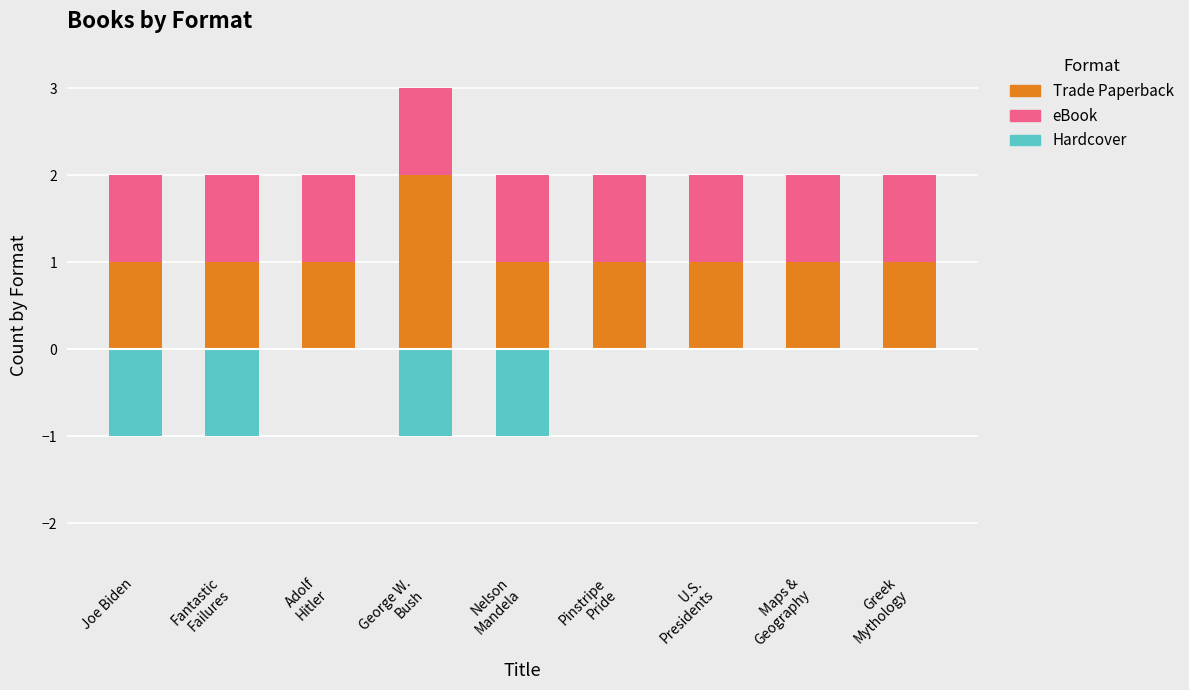

Between George W.
Bush and Maps &
Geography, which series saw the biggest shift?

Trade Paperback